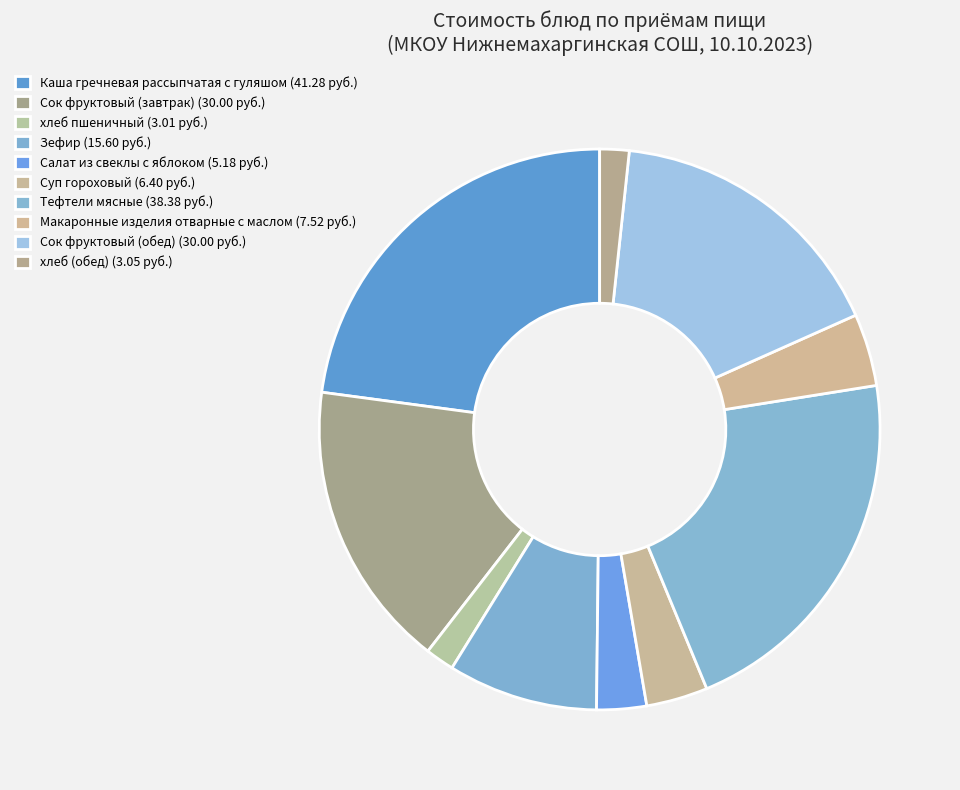

How many segments does this pie chart have?

10